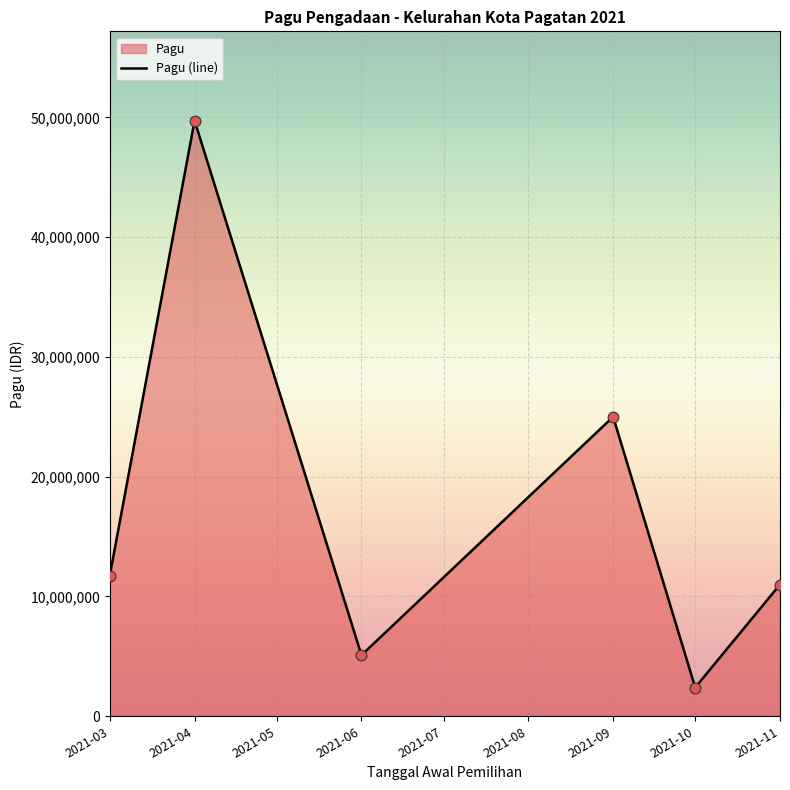

What is the change in value from 2021-03 to 2021-06?

-6650000